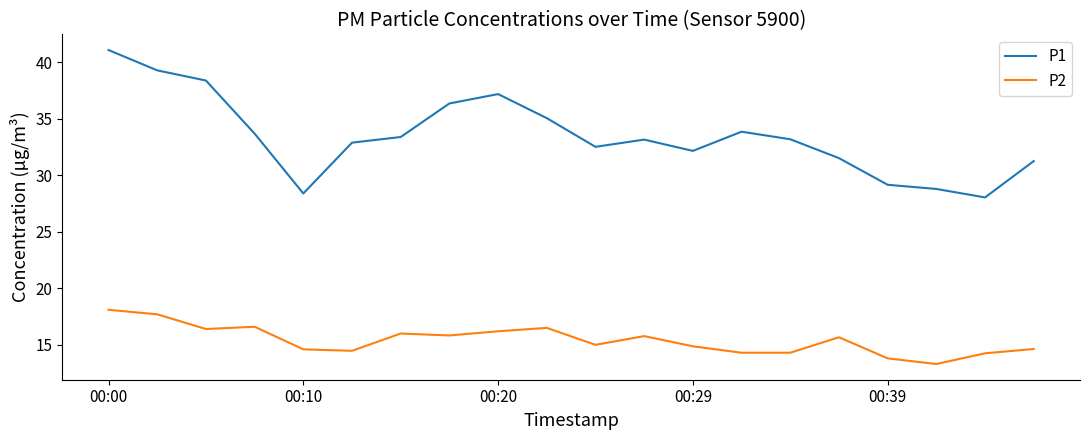

What is the maximum value shown in the chart?

41.1